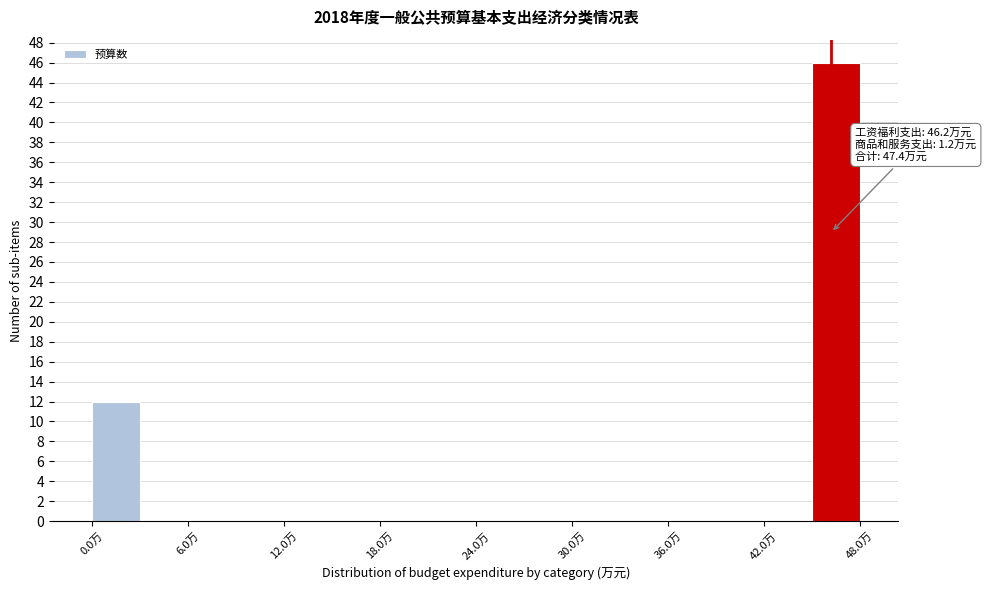

Read against the x-axis, roughly where is the centre of the tallest bar?

47